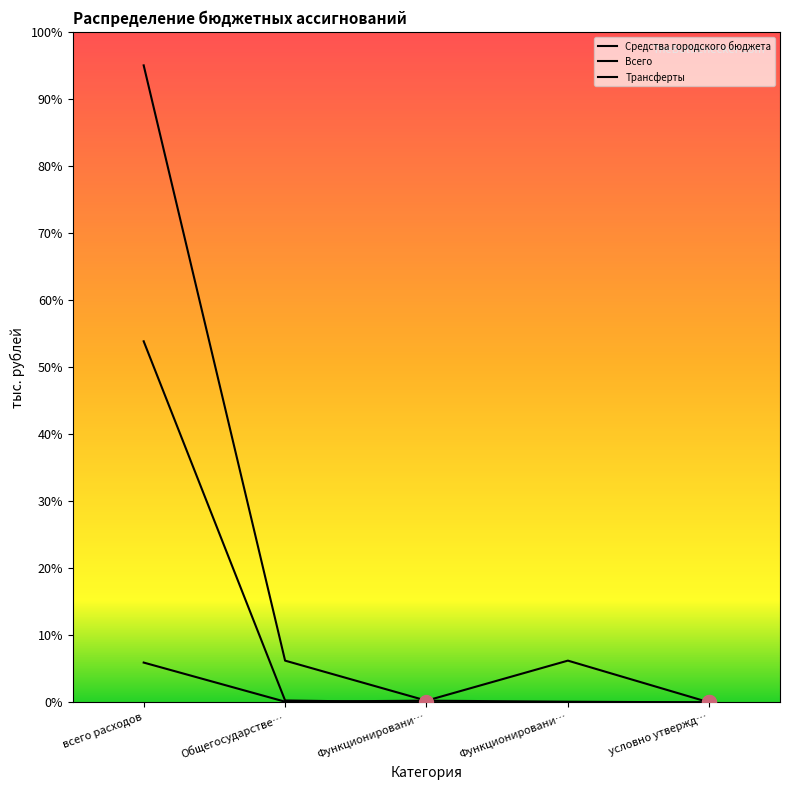

Between условно утвержд… and Функционировани…, which is larger?

Функционировани…